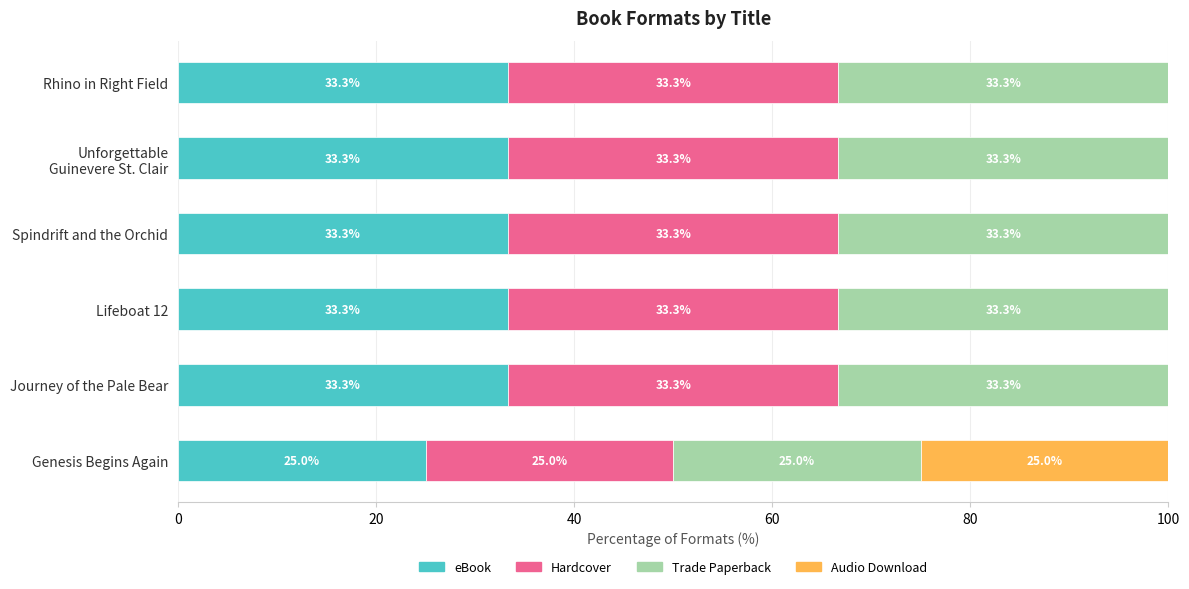

How many values in the eBook series exceed 33?

5